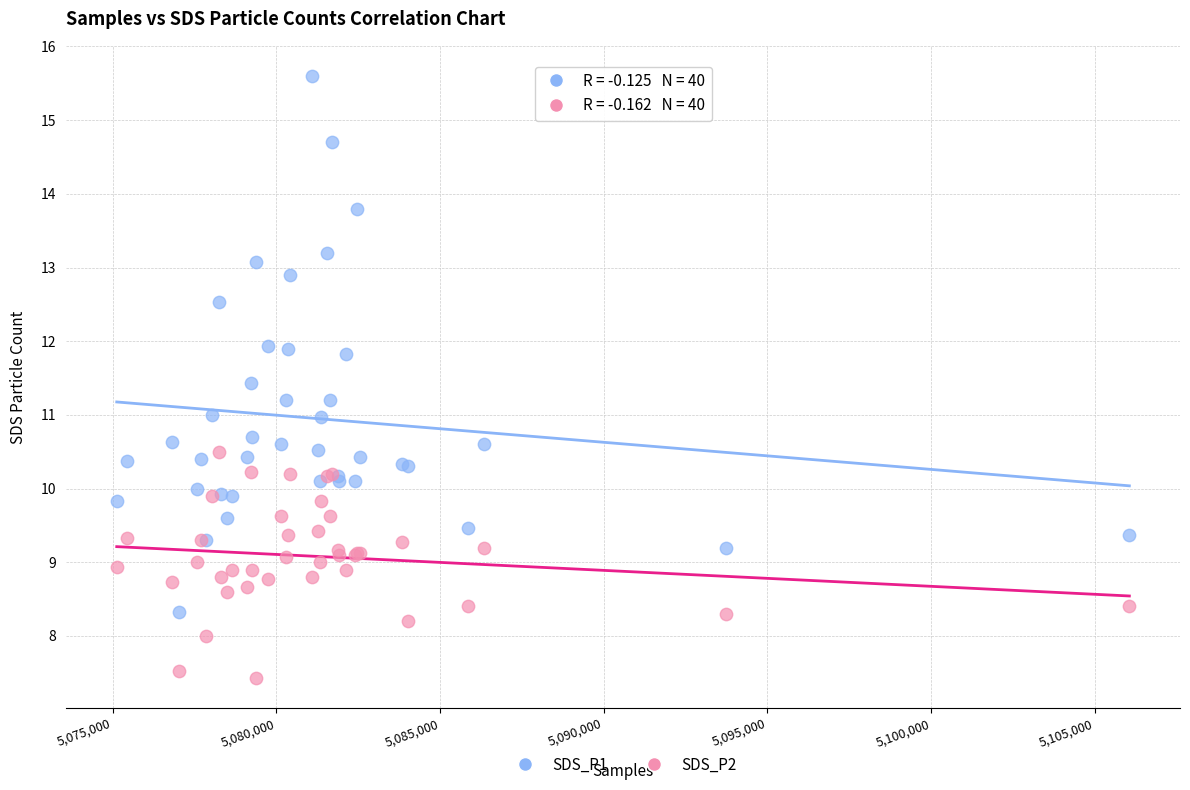

What are all the series names shown in the legend?

SDS_P1, SDS_P2